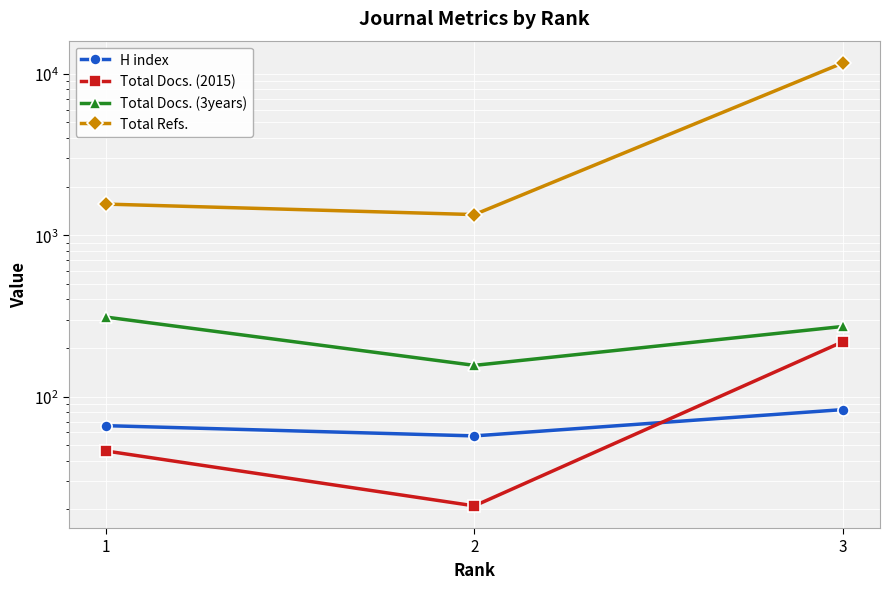

Is this an area chart (filled region under the line)?

No